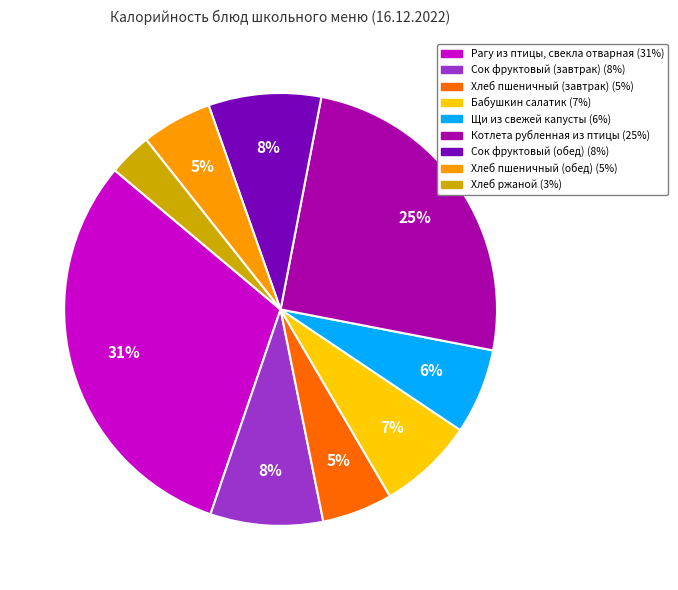

Combined, do Щи из свежей капусты and Сок фруктовый (обед) account for over 50%?

No